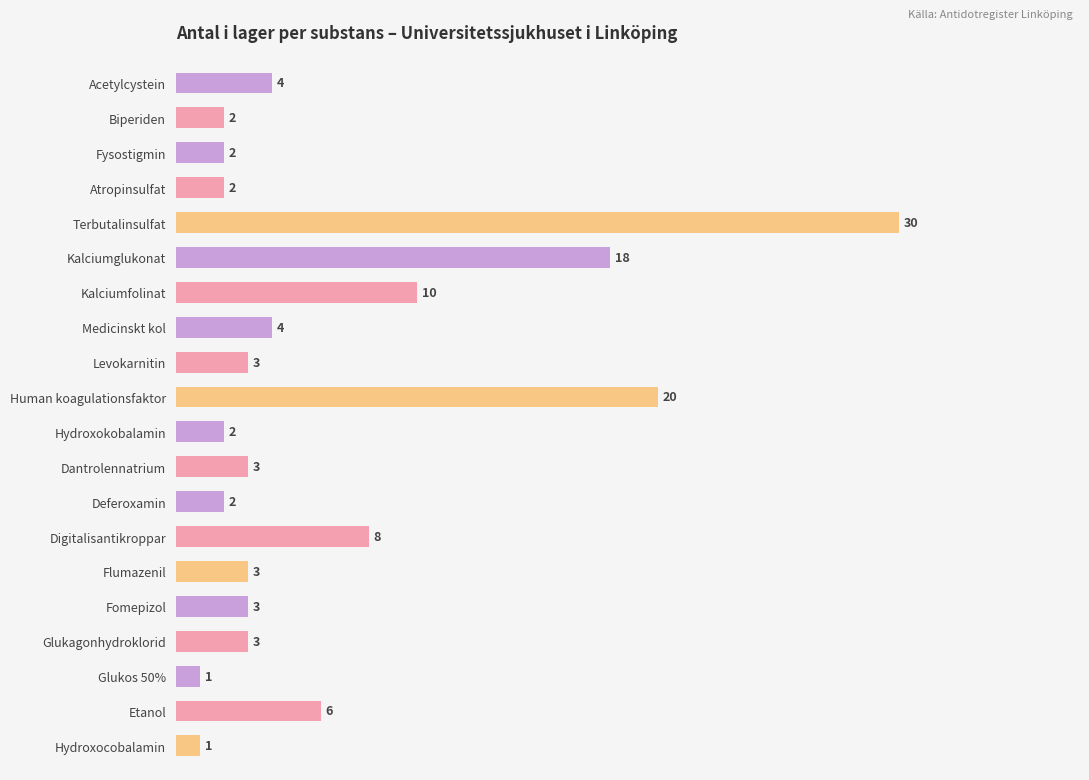

What is the ratio of the value at Digitalisantikroppar to the value at Kalciumfolinat?

0.8